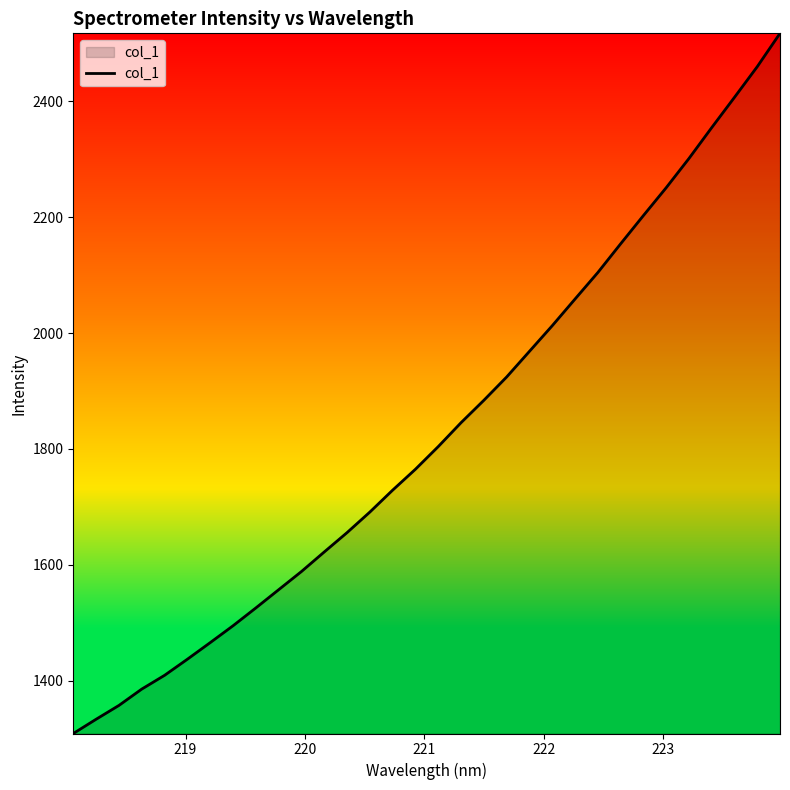

How many lines are shown in the chart?

1